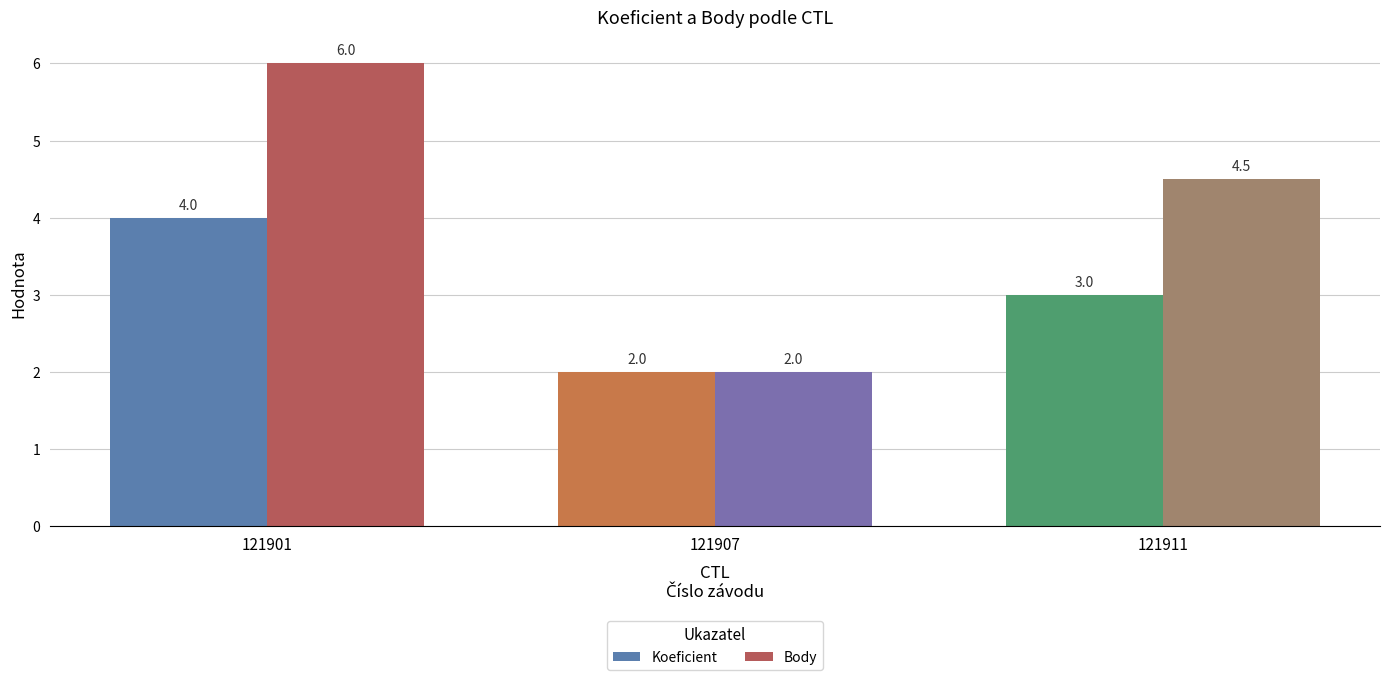

Is it true that Body equals 4.5 at 121911?

True